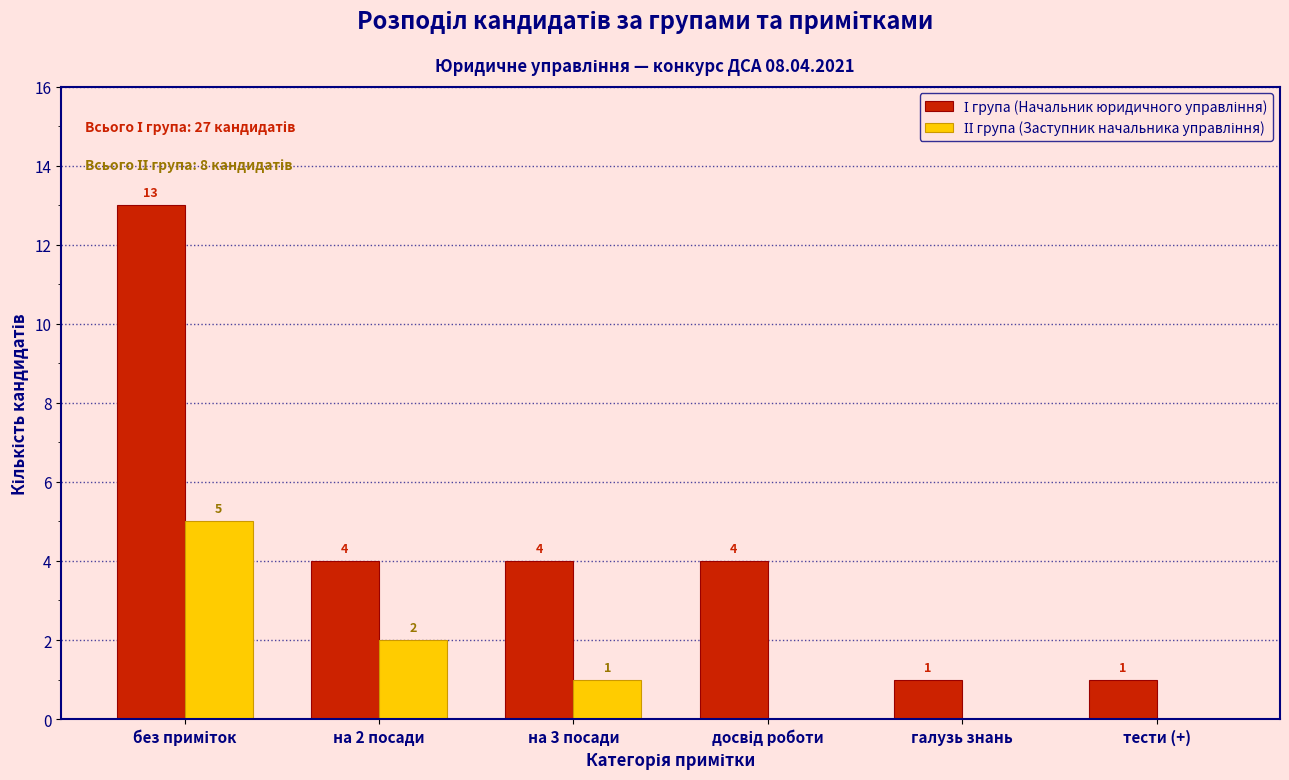

What is the greatest value displayed?

13